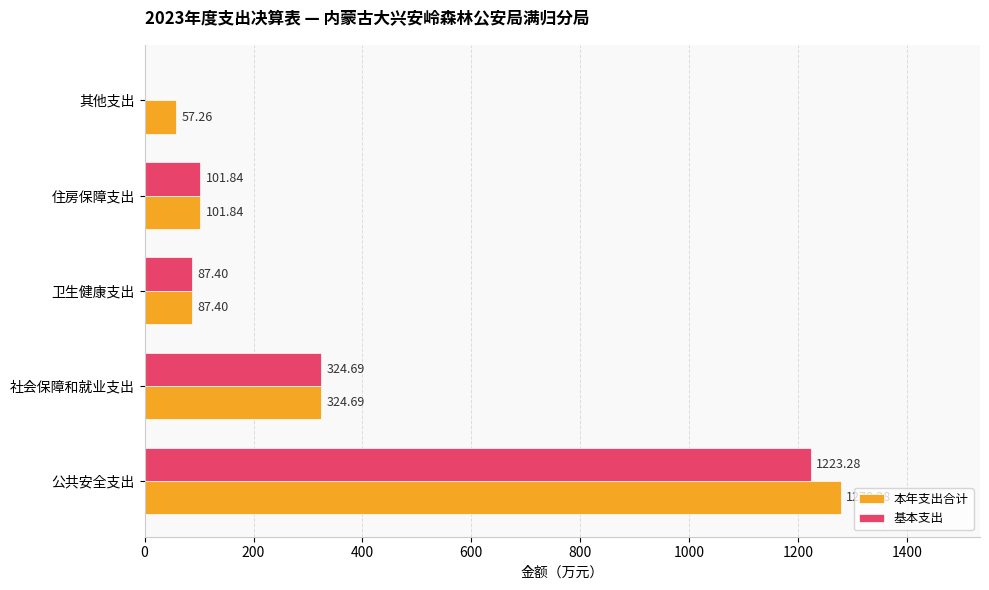

What is the sum of the 基本支出 values at 公共安全支出 and 其他支出?

1223.3